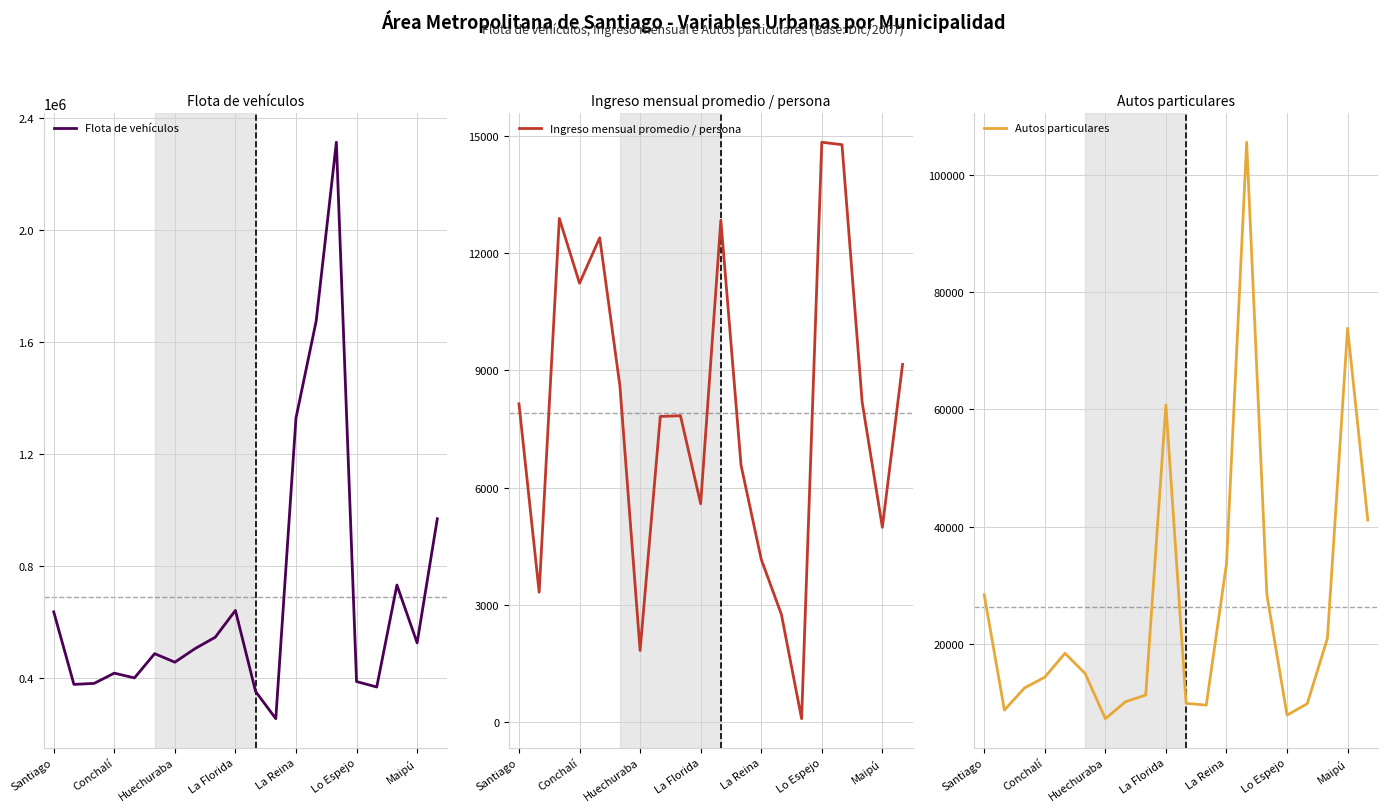

True or false: Flota de vehículos and Autos particulares cross at least once.

False